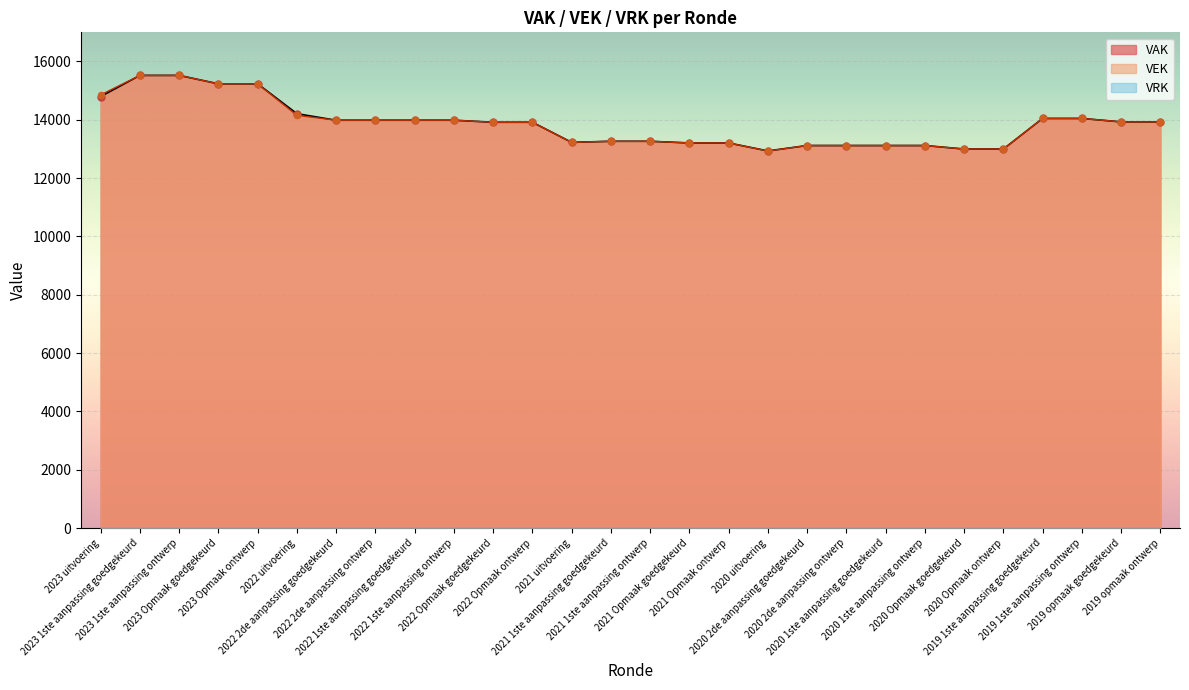

Is the value of VEK at 2022 2de aanpassing ontwerp greater than the value of VAK at 2023 uitvoering?

No